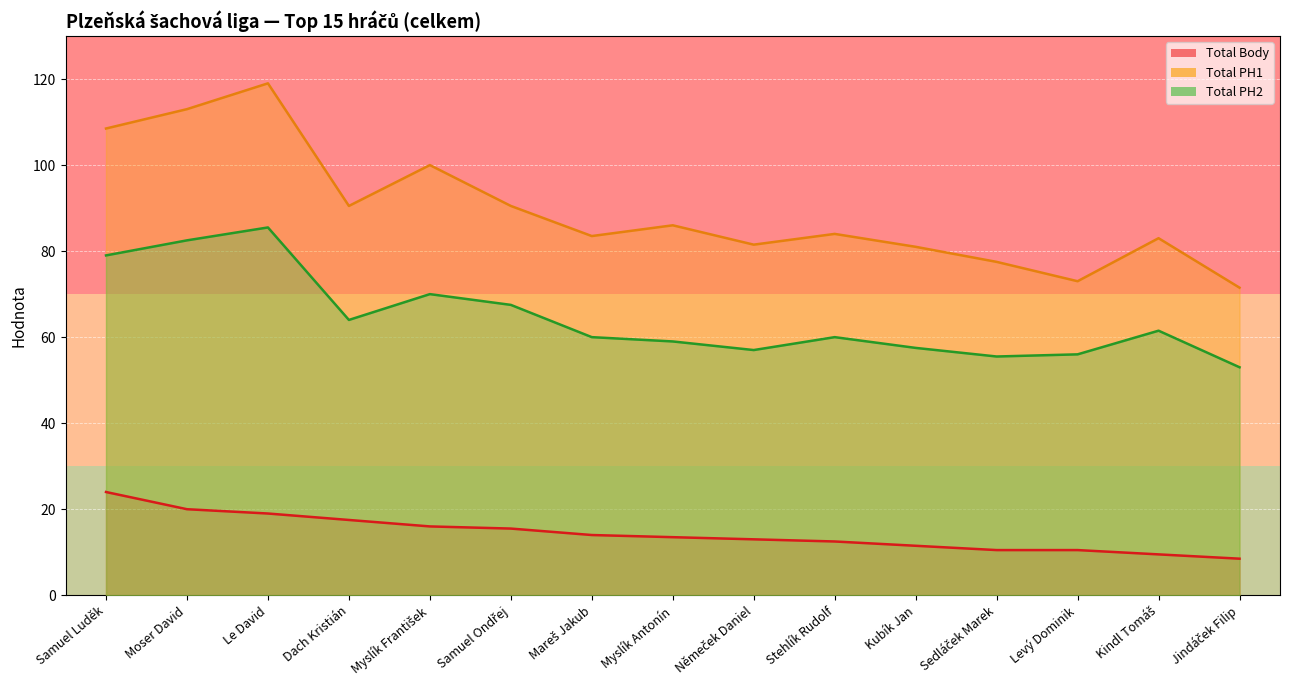

What is the spread (max minus min) of values at Dach Kristián?

73.0